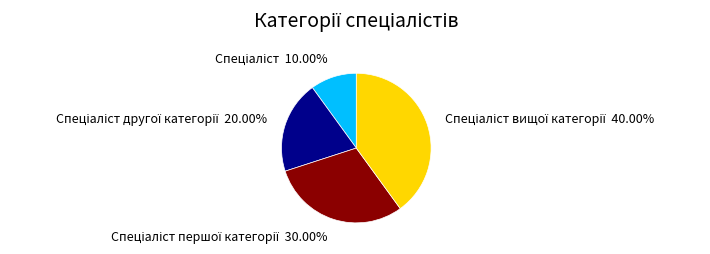

Does any single category account for the majority?

No